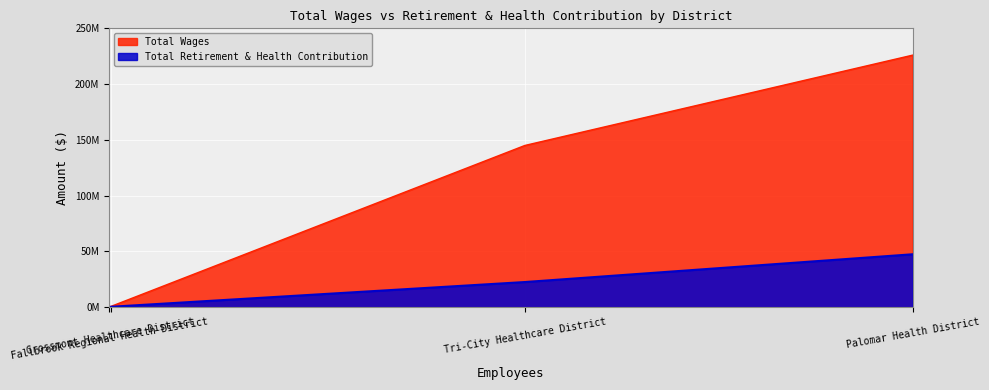

What are all the series names shown in the legend?

Total Wages, Total Retirement & Health Contribution